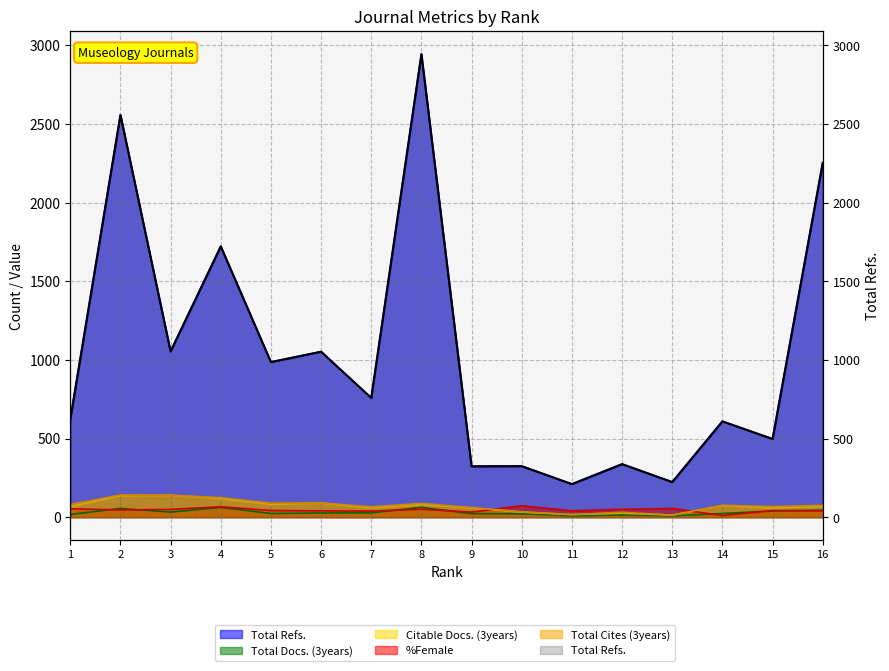

At which category does %Female reach its first local valley?

2